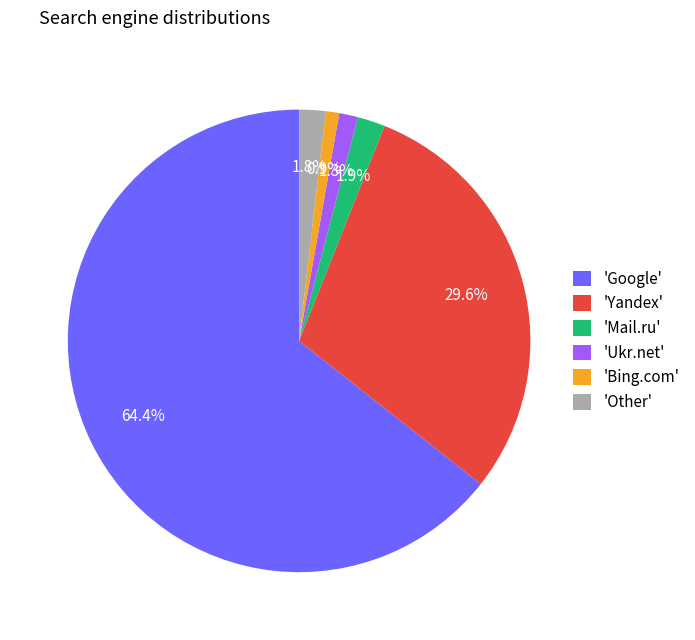

Between 'Google' and 'Ukr.net', which is larger?

'Google'